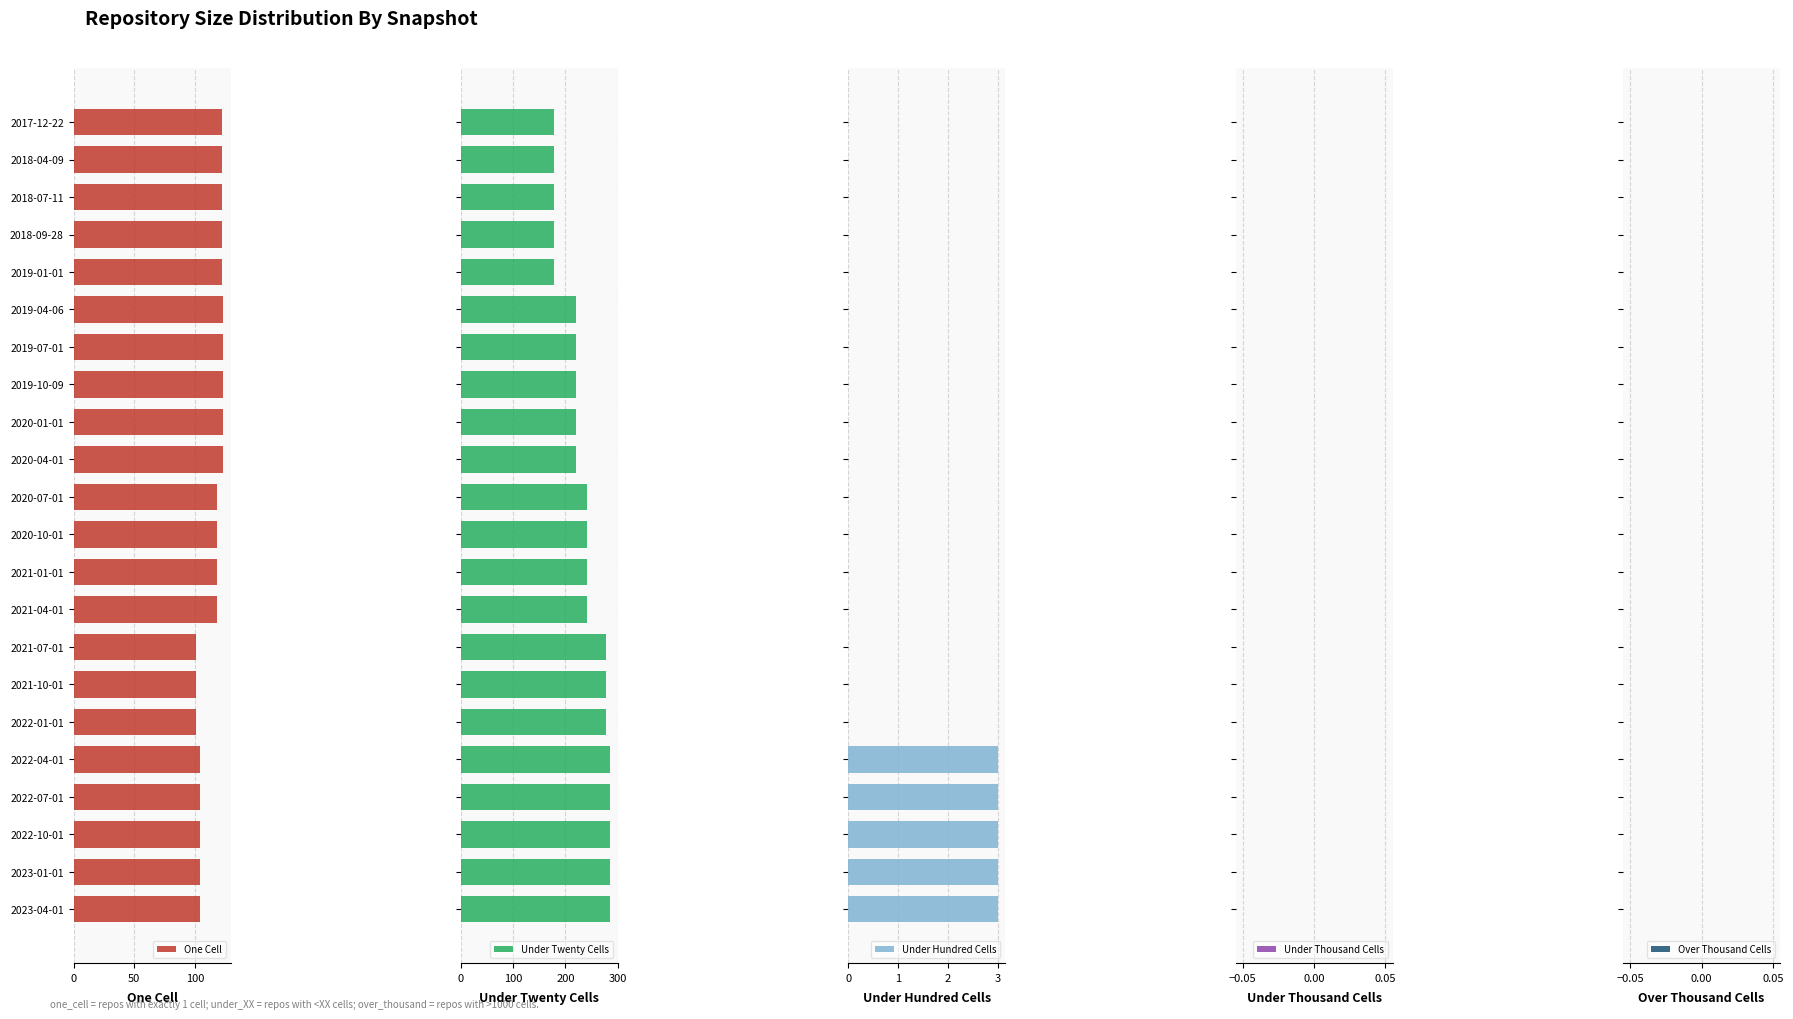

What is the average value of the One Cell series?

115